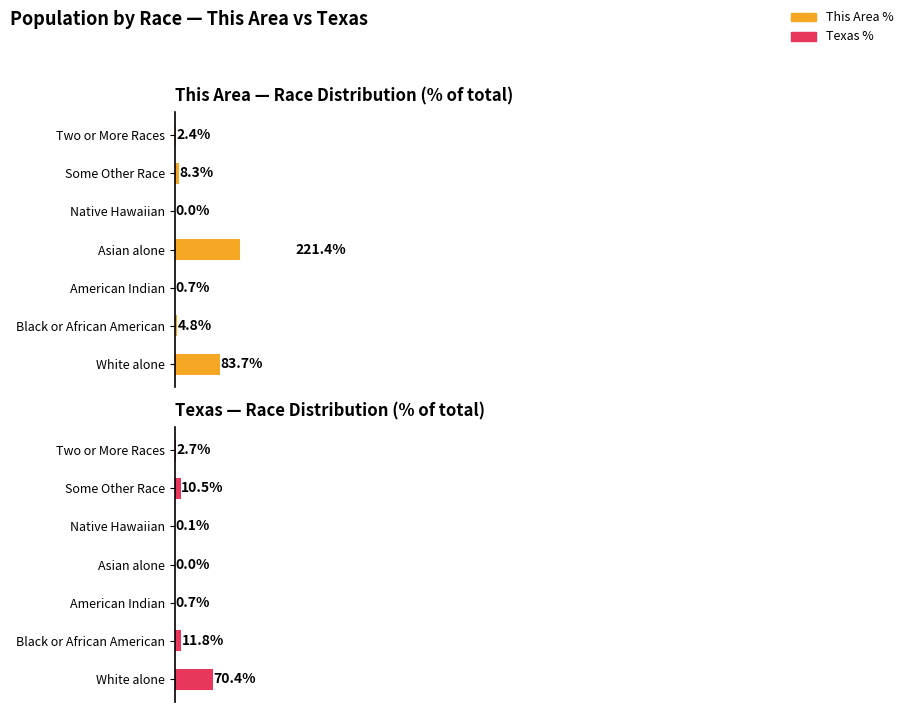

List the labels in order of Texas % value, largest first.

White alone, Black or African American, Some Other Race, Two or More Races, American Indian, Native Hawaiian, Asian alone